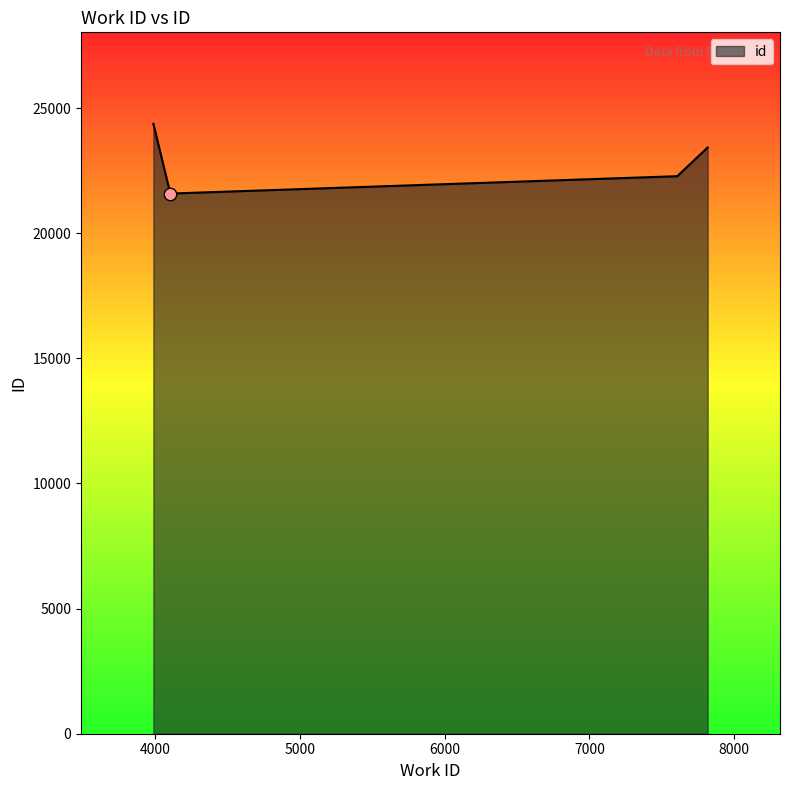

What is the ratio of the value at 7607 to the value at 7607?

1.0